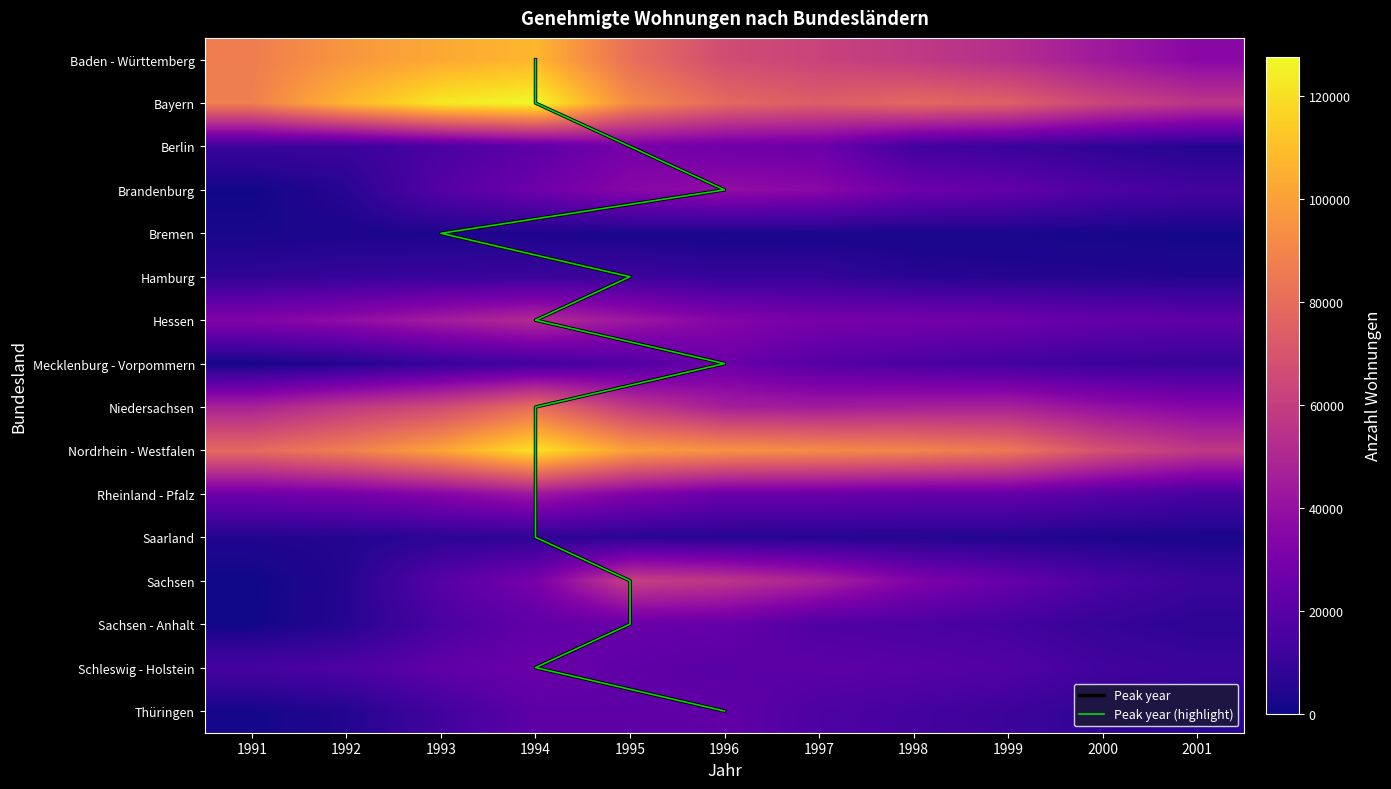

At which label does Niedersachsen first exceed 47220?

1991